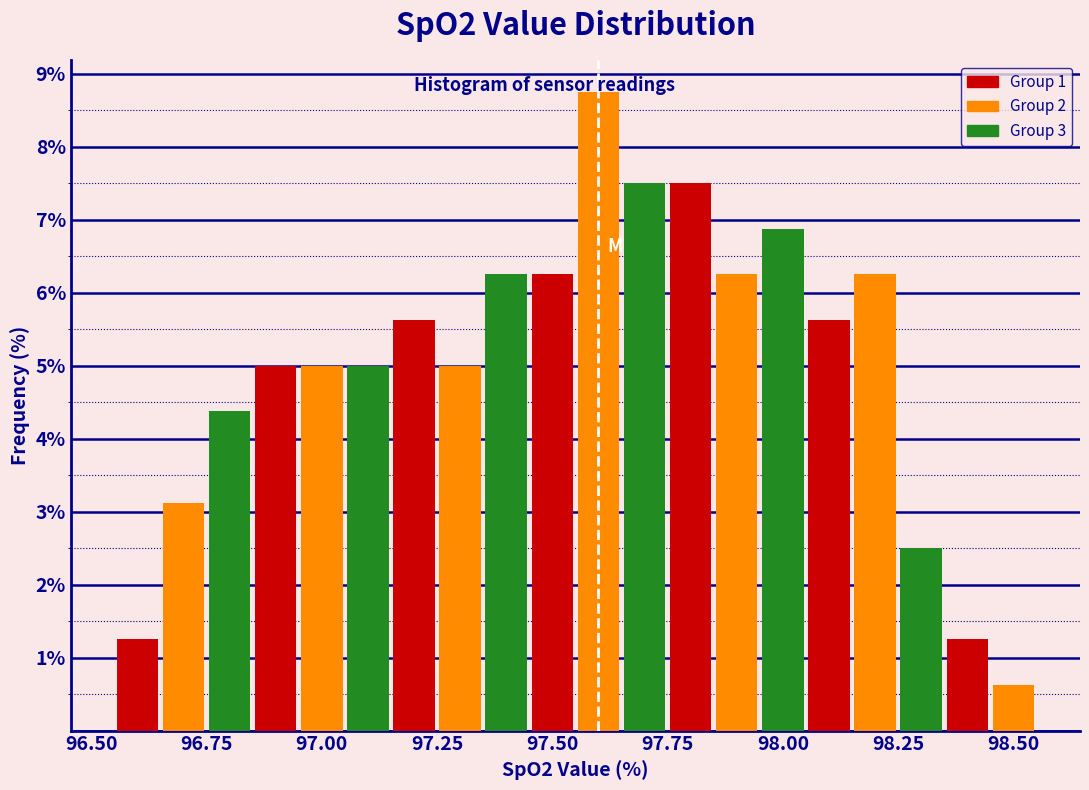

Around what value on the x-axis is the tallest bar? Give the approximate position of its centre, as read against the axis.

97.60